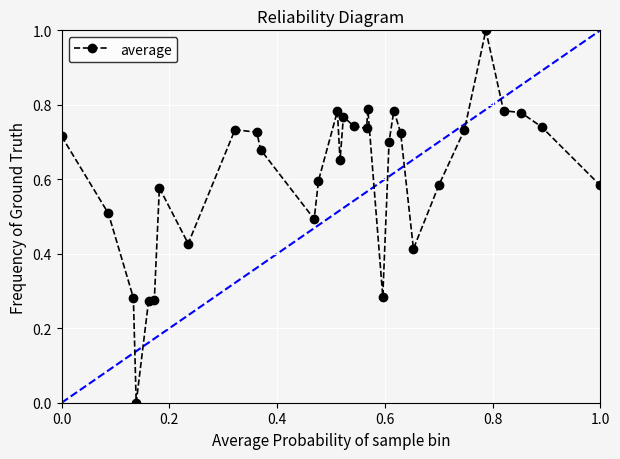

What is the sum of all values?

18.9